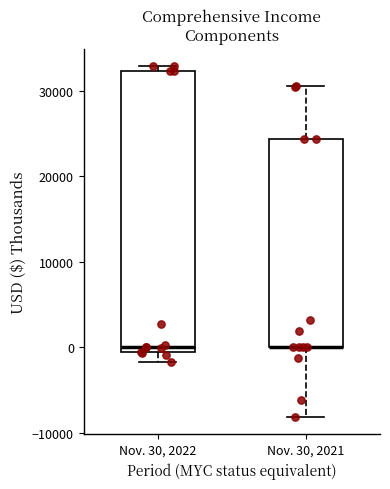

Reading left to right, read every box against the y-axis: the position of its median line, the range the box covers, and the ends of its whiskers. The values are not printed on the chart, so give them approximately, as read against the axis.

Nov. 30, 2022: median 0, box -1000 to 32000, whiskers -2000 to 33000
Nov. 30, 2021: median 0 (drawn on the box's lower edge), box 0 to 24000, whiskers -8000 to 31000